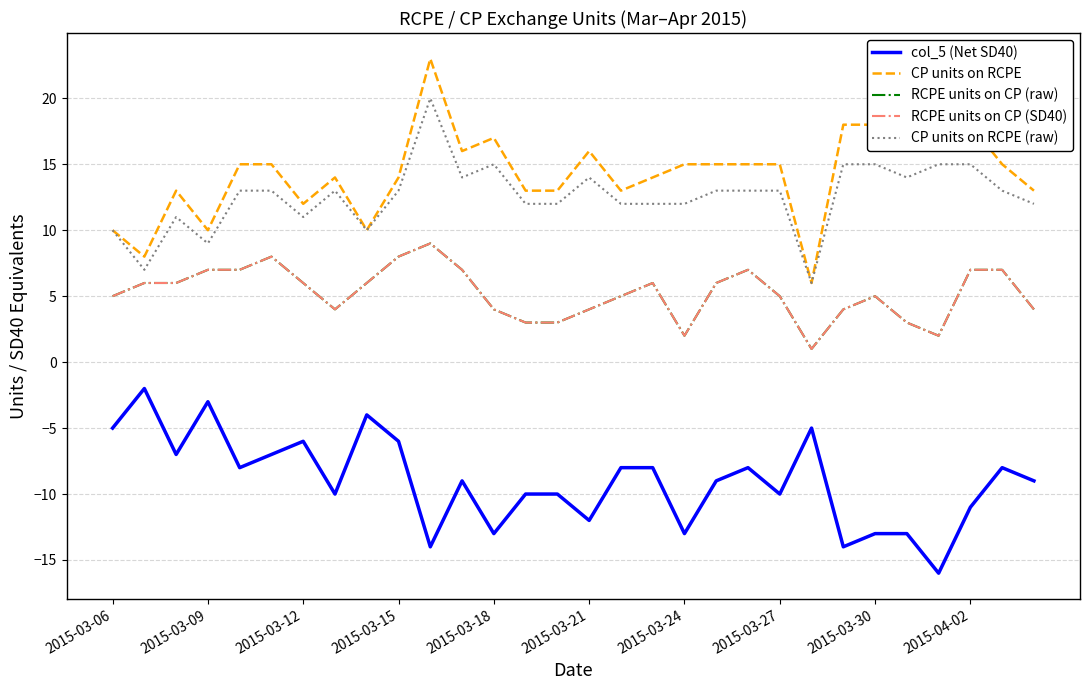

Is this an area chart (filled region under the line)?

No